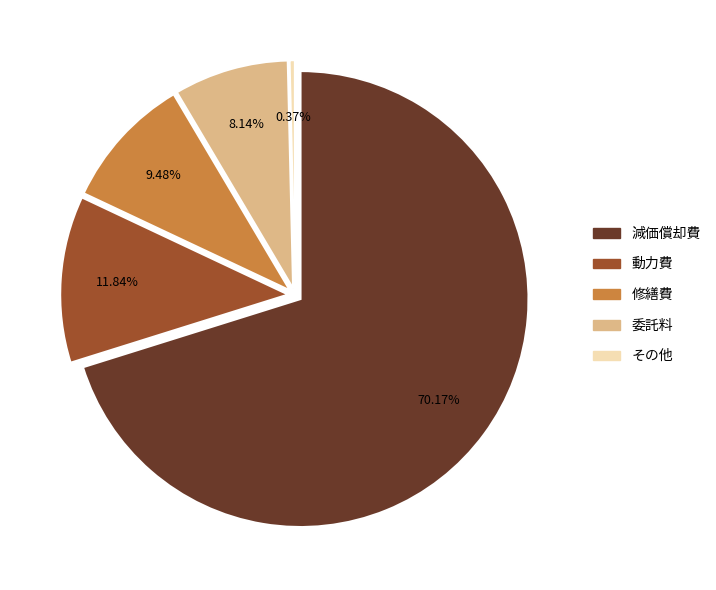

To the nearest percent, what portion does 委託料 represent?

8%